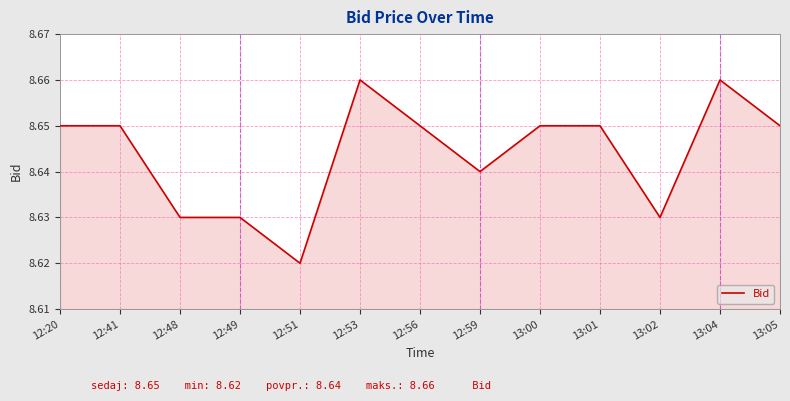

The chart shows a value of 12.6 at 12:51. True or false?

False